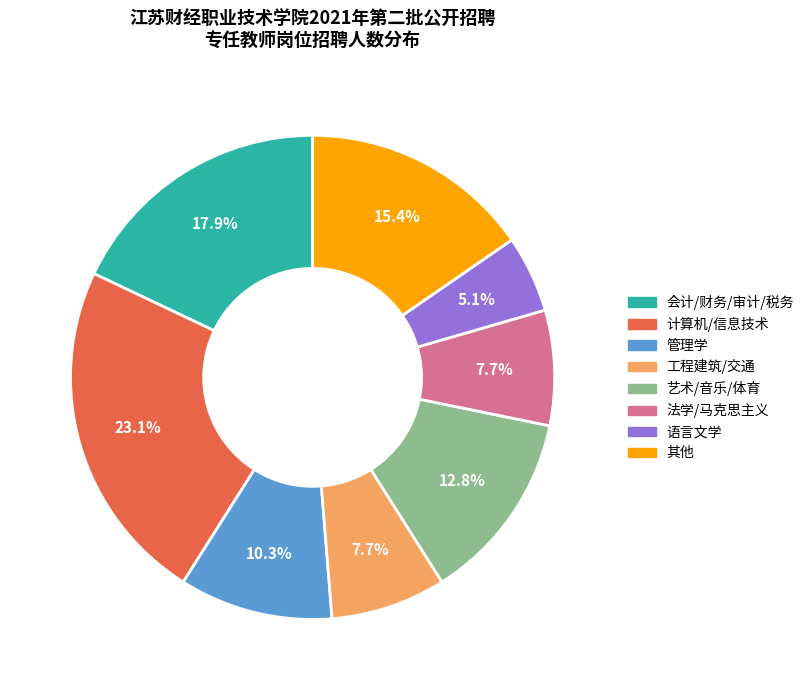

Is 其他 the majority of the pie?

No